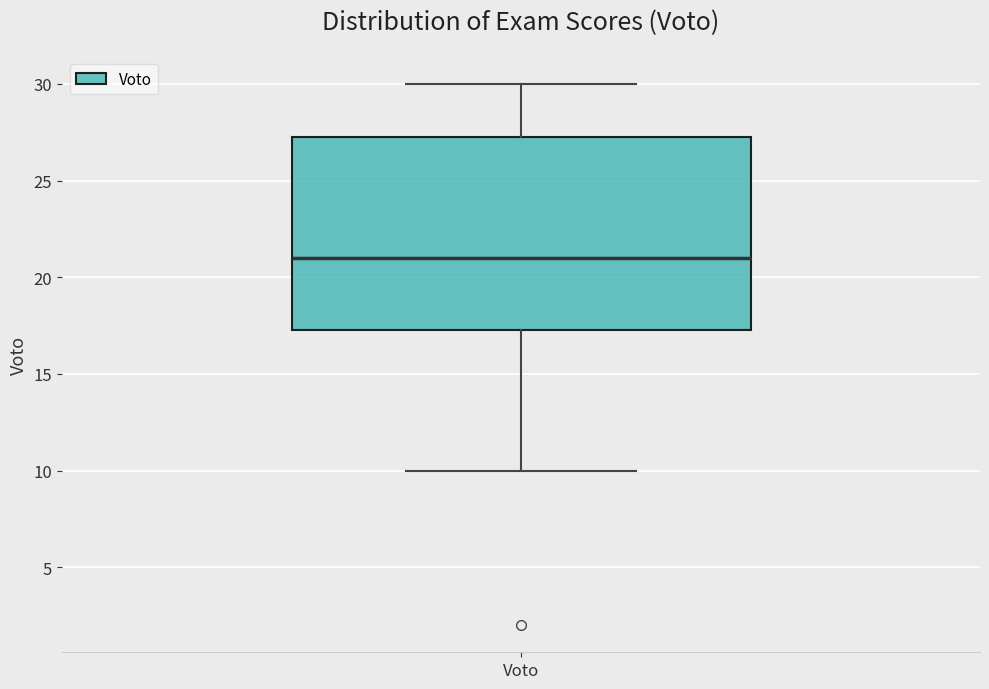

Where does the lower whisker of the box for Voto end on the y-axis? The values are not printed on the chart, so give them approximately, as read against the axis.

10.0